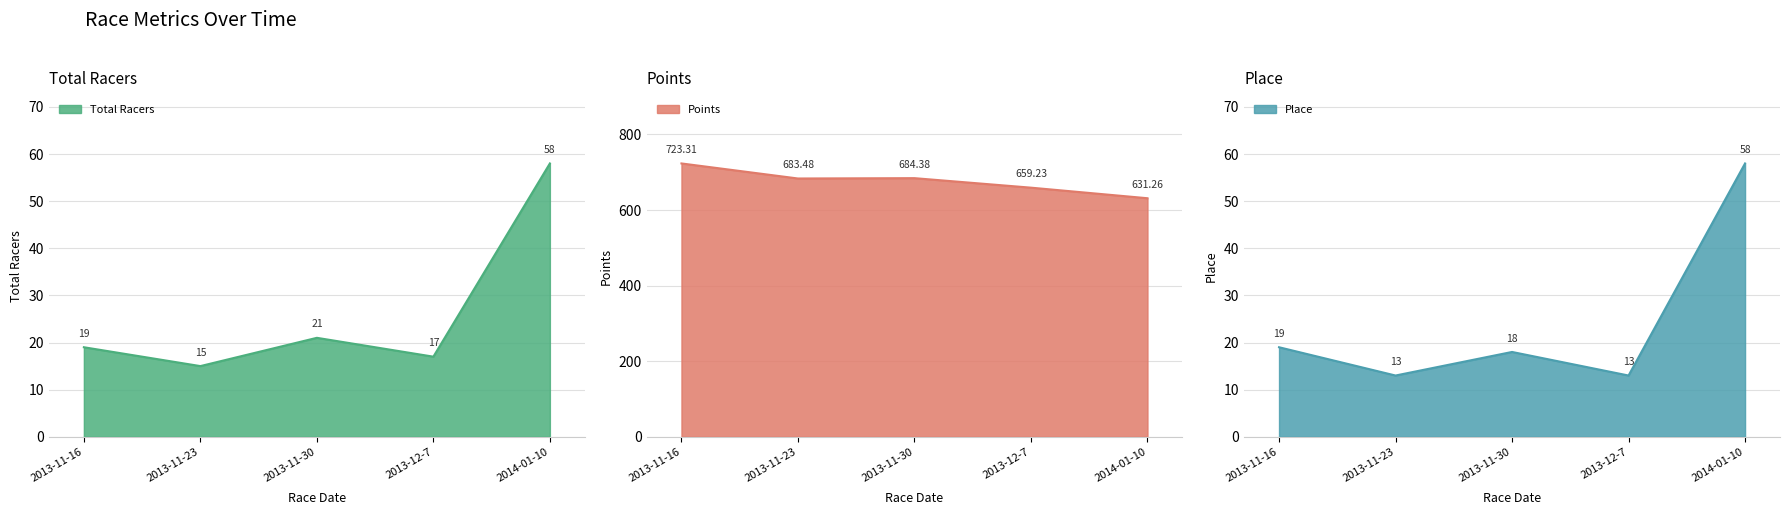

Is it true that Place equals 19.0 at 2013-11-16?

True